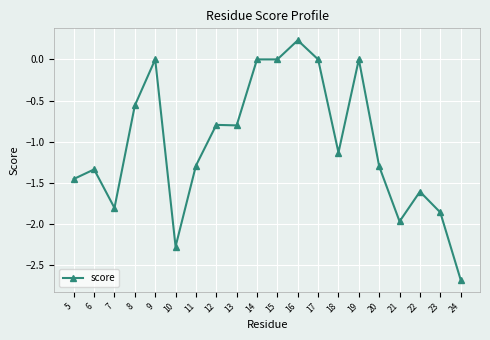

What is the change in value from 8 to 21?

-1.4